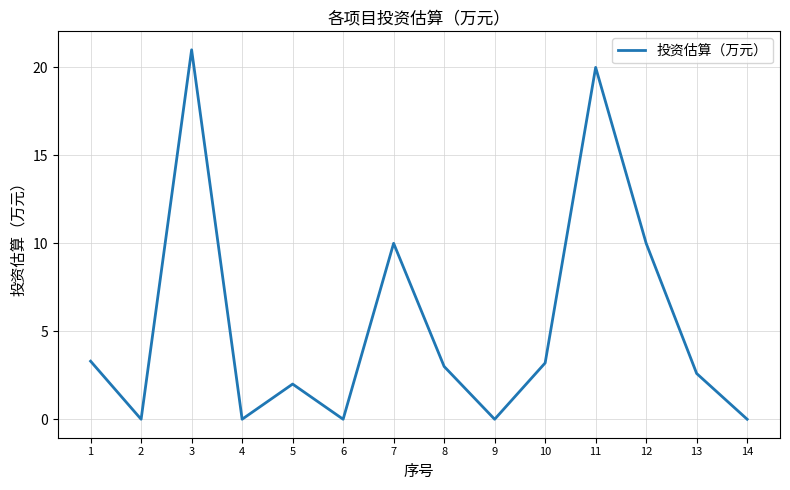

The chart shows a value of 3.2 at 10. True or false?

True